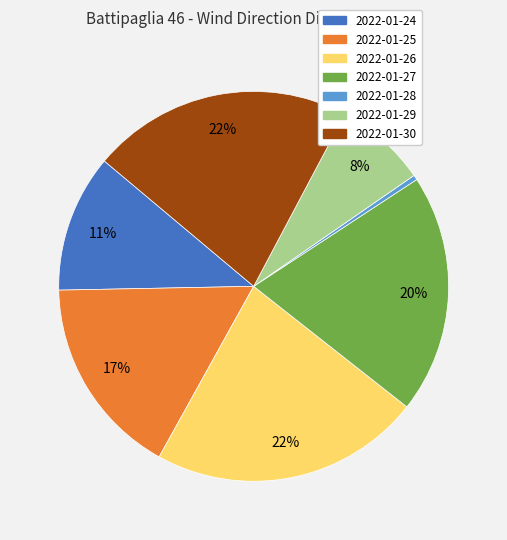

To the nearest percent, what is the difference between the largest and smallest slice percentages?

22%